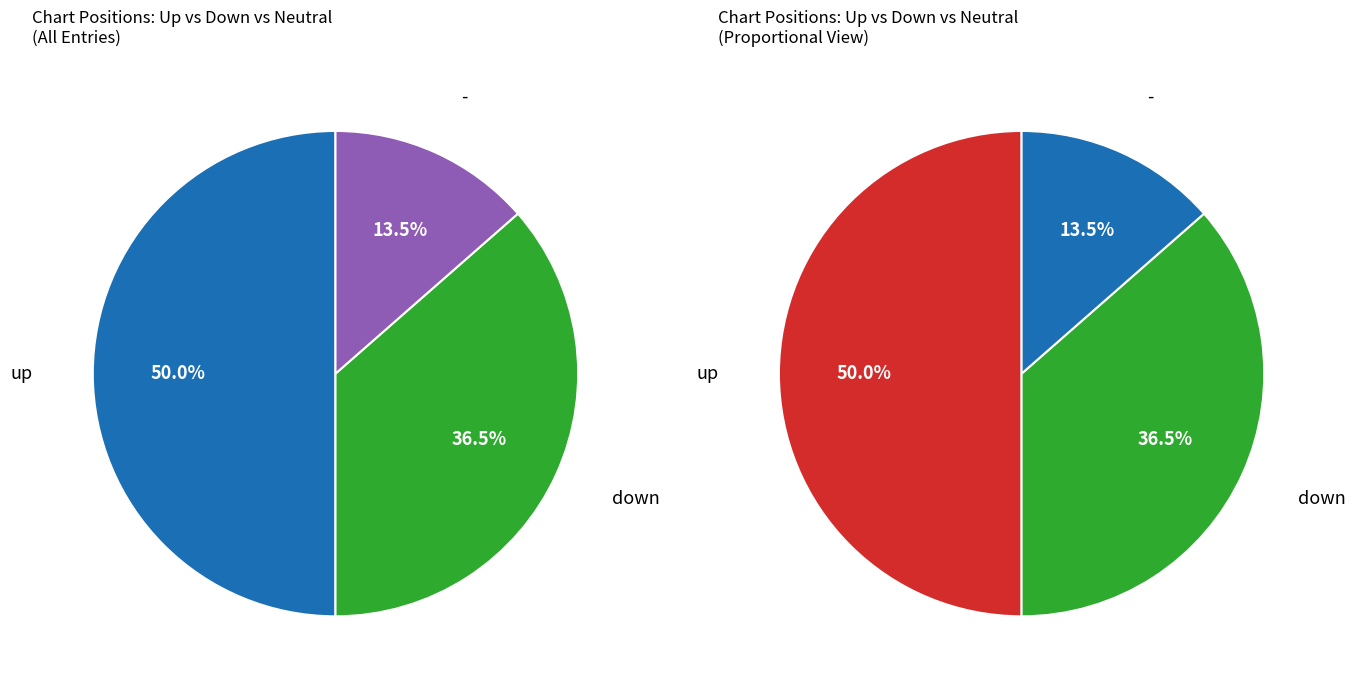

True or false: down accounts for 26% of the total.

False